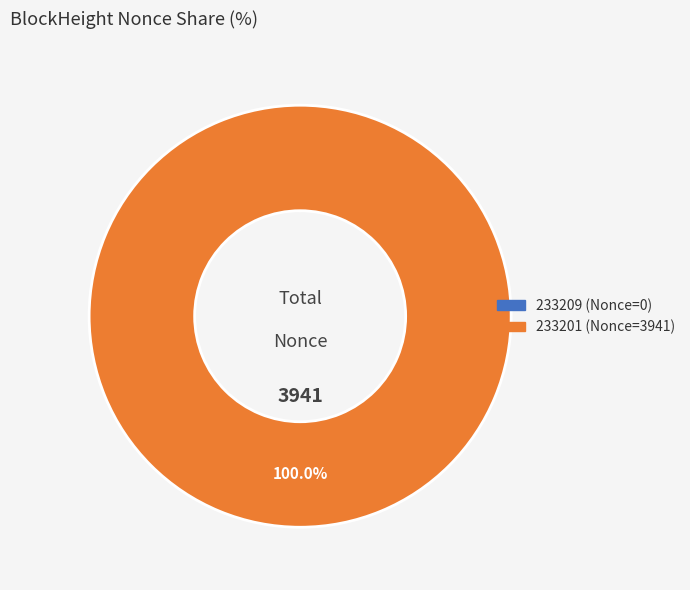

What is the largest slice in the pie chart?

233201